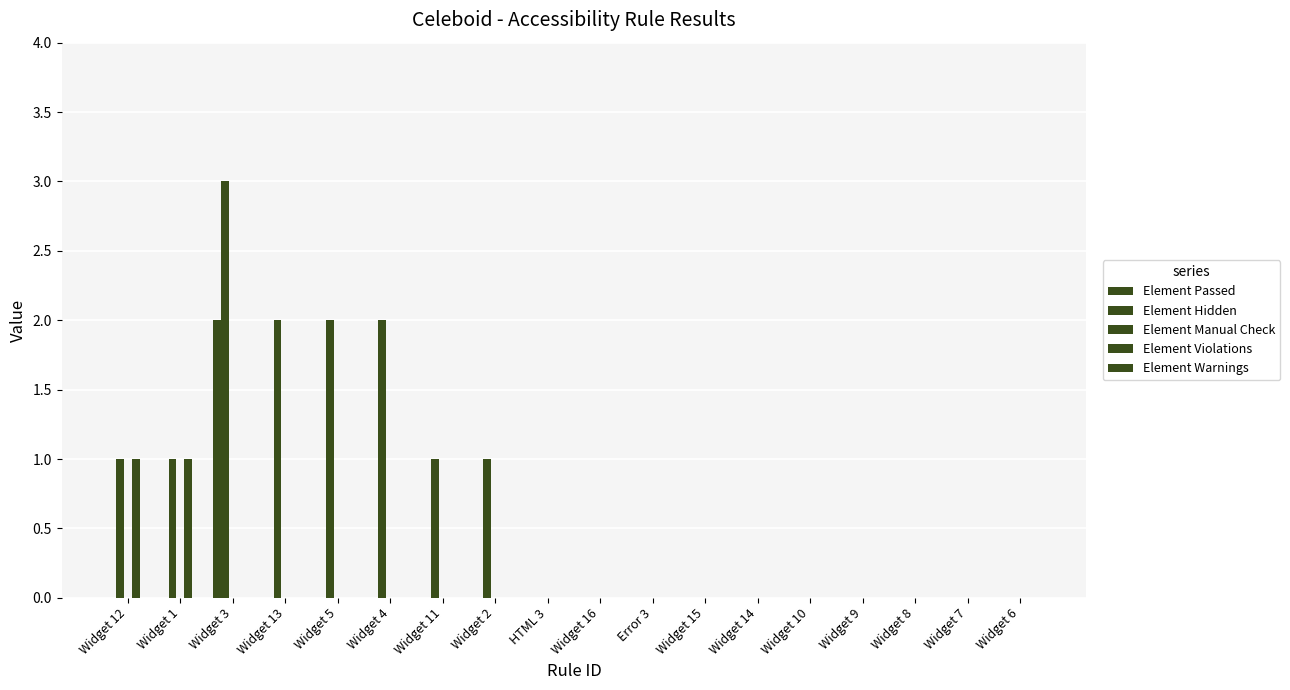

Count the number of data series in this chart.

3